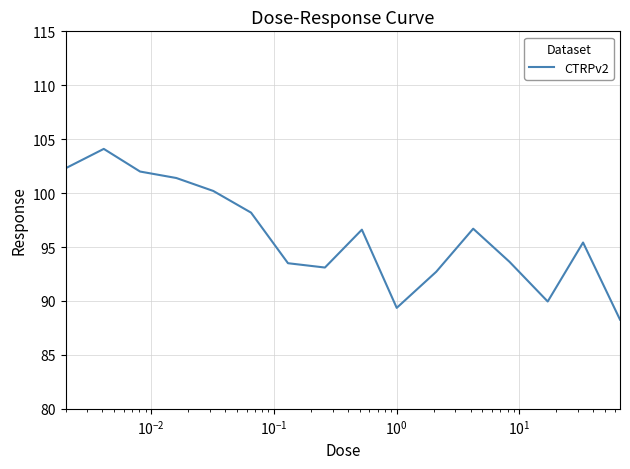

What is the smallest value displayed?

88.3